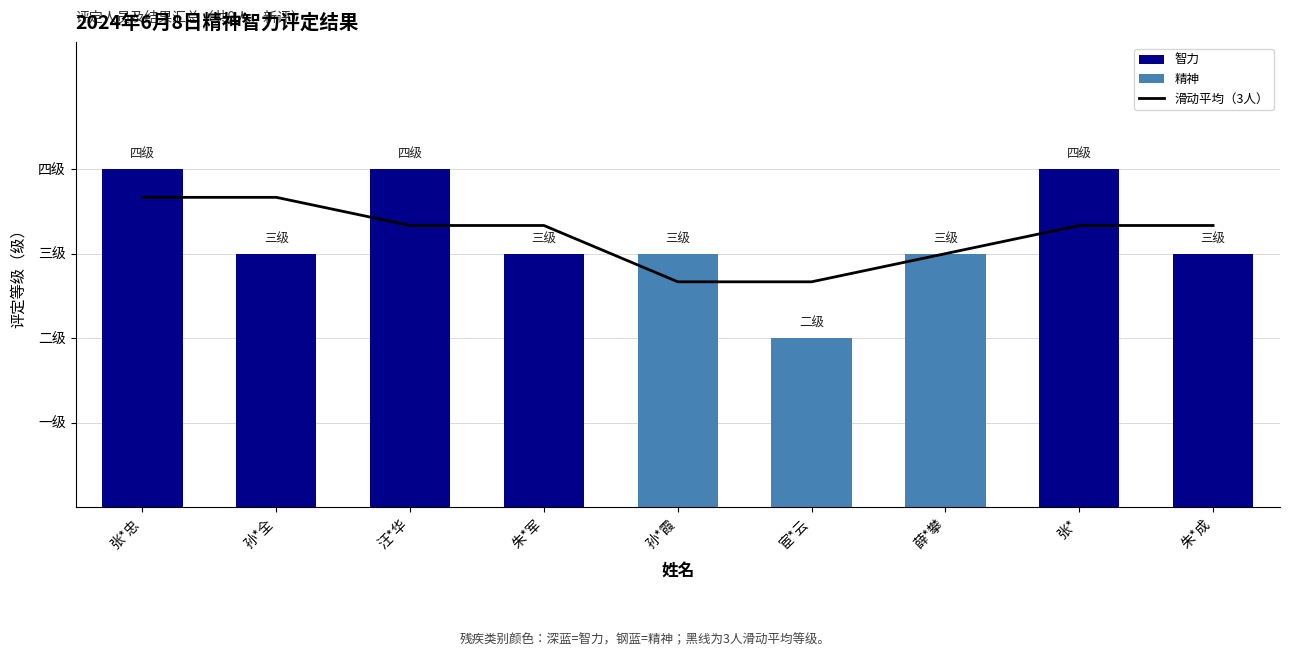

What is the difference between the maximum and minimum values in the 评定等级 series?

2.0